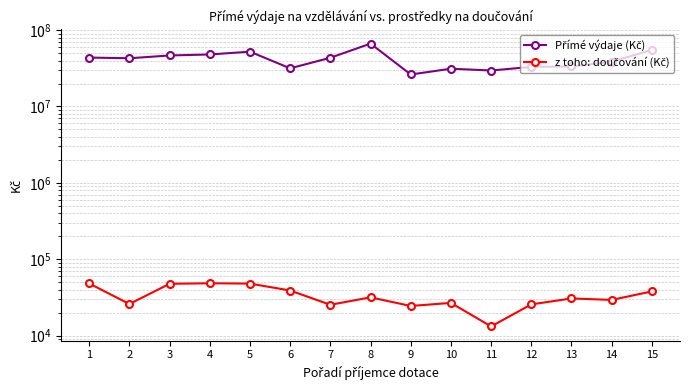

Is the value of z toho: doučování (Kč) at 2 greater than the value of Přímé výdaje (Kč) at 15?

No